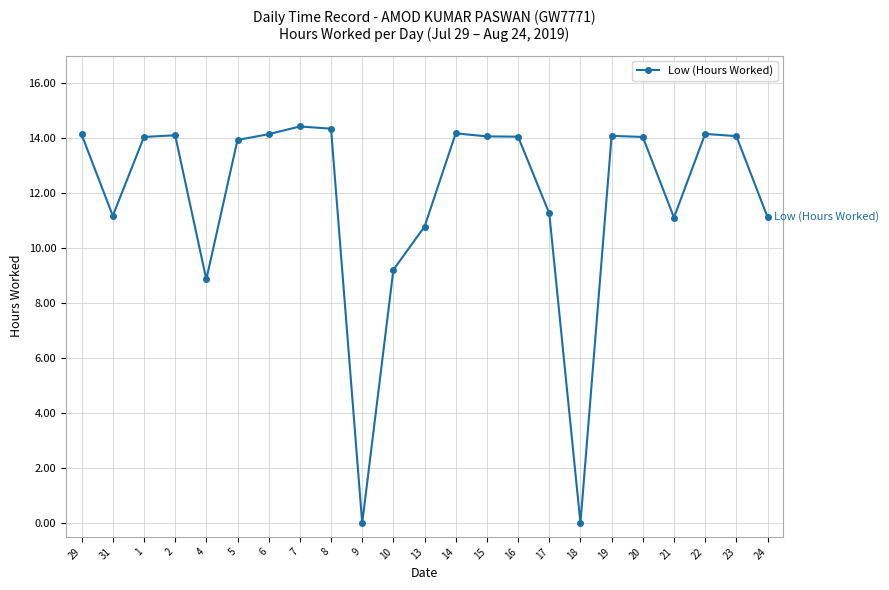

Is this an area chart (filled region under the line)?

No